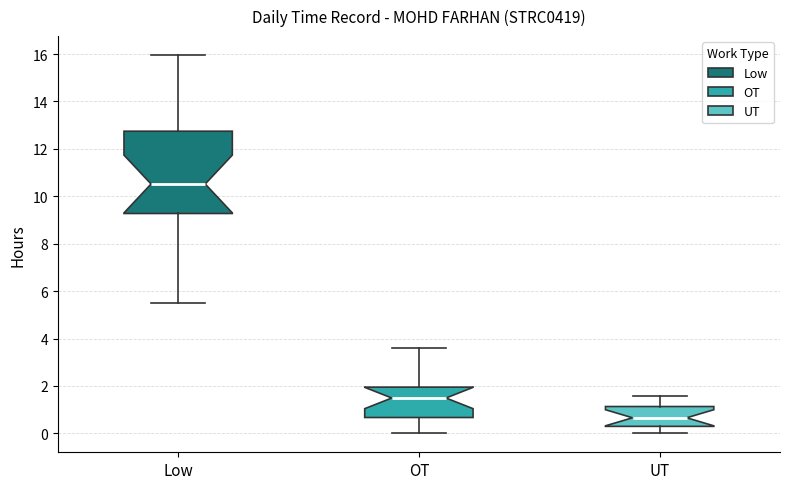

Reading left to right, transcribe this box plot: for each box, give where its median line is, the range the box spans, and where its two whiskers end, as read against the y-axis. The values are not printed on the chart, so give them approximately, as read against the axis.

Low: median 10.6, box 9.2 to 12.8, whiskers 5.4 to 16.0
OT: median 1.4, box 0.6 to 2.0, whiskers 0.0 to 3.6
UT: median 0.6, box 0.2 to 1.2, whiskers 0.0 to 1.6